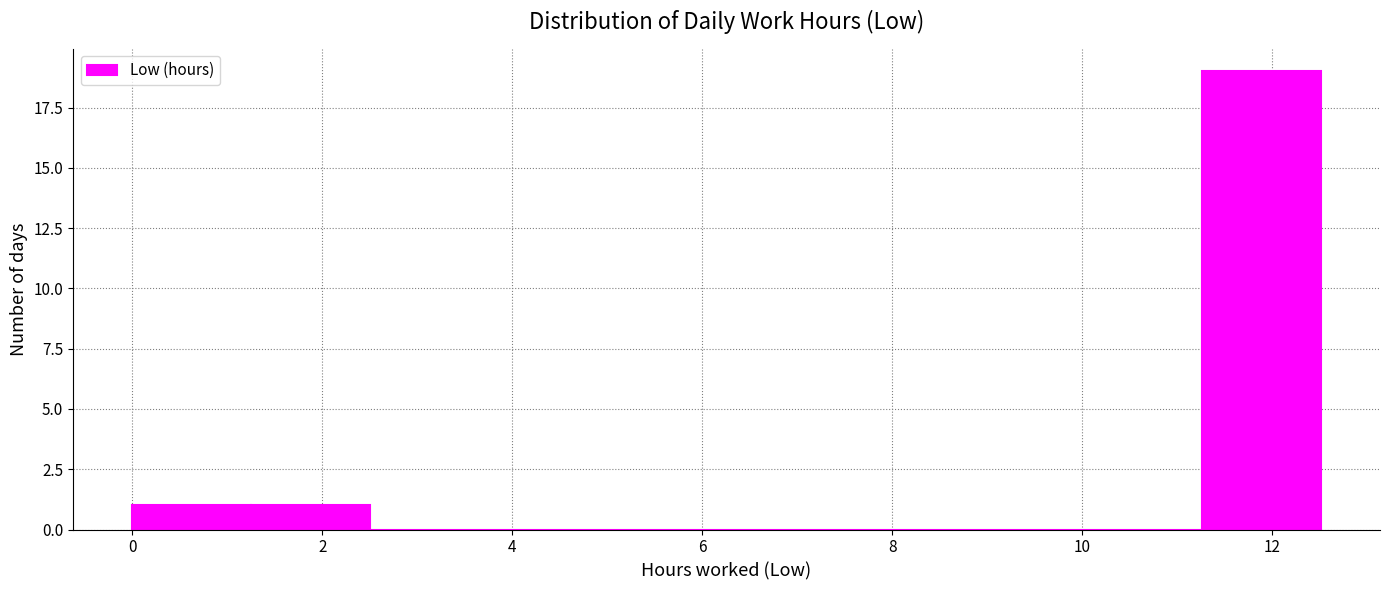

Over which range of the x-axis is the bar tallest?

11.2 to 12.6